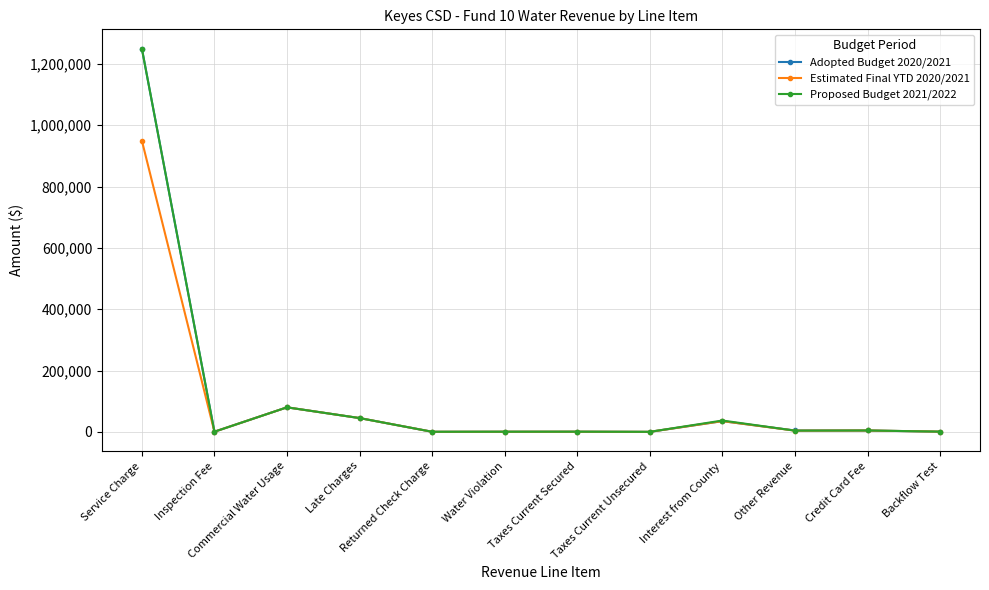

Which series has the largest range (max minus min)?

Adopted Budget 2020/2021